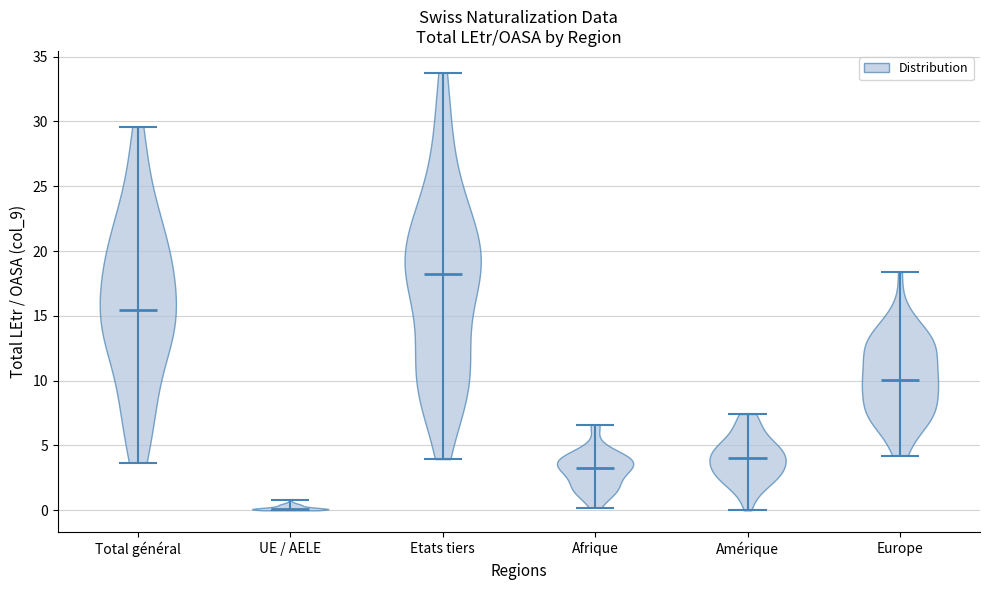

Reading left to right, read every violin against the y-axis: where its median line is, and the lowest and highest points it reaches. The values are not printed on the chart, so give them approximately, as read against the axis.

Total général: median line 15.5, lowest point 3.5, highest point 29.5
UE / AELE: median line 0.0, lowest point 0.0, highest point 1.0
Etats tiers: median line 18.5, lowest point 4.0, highest point 34.0
Afrique: median line 3.0, lowest point 0.0, highest point 6.5
Amérique: median line 4.0, lowest point 0.0, highest point 7.5
Europe: median line 10.0, lowest point 4.0, highest point 18.5